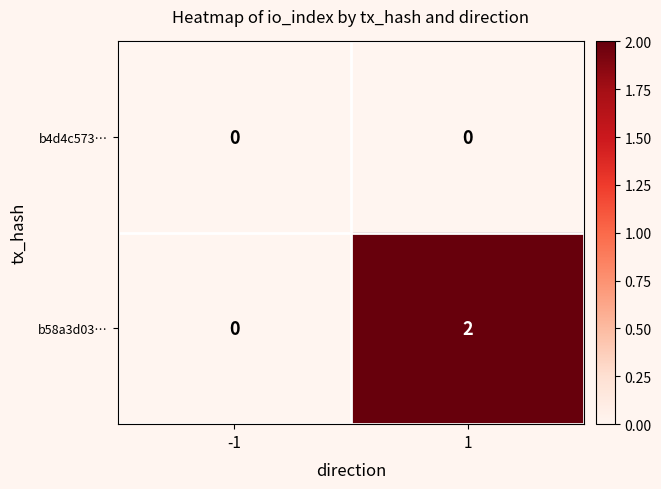

Reading right to left, what are all the values shown in this chart?

b4d4c573…: 0	0
b58a3d03…: 2	0